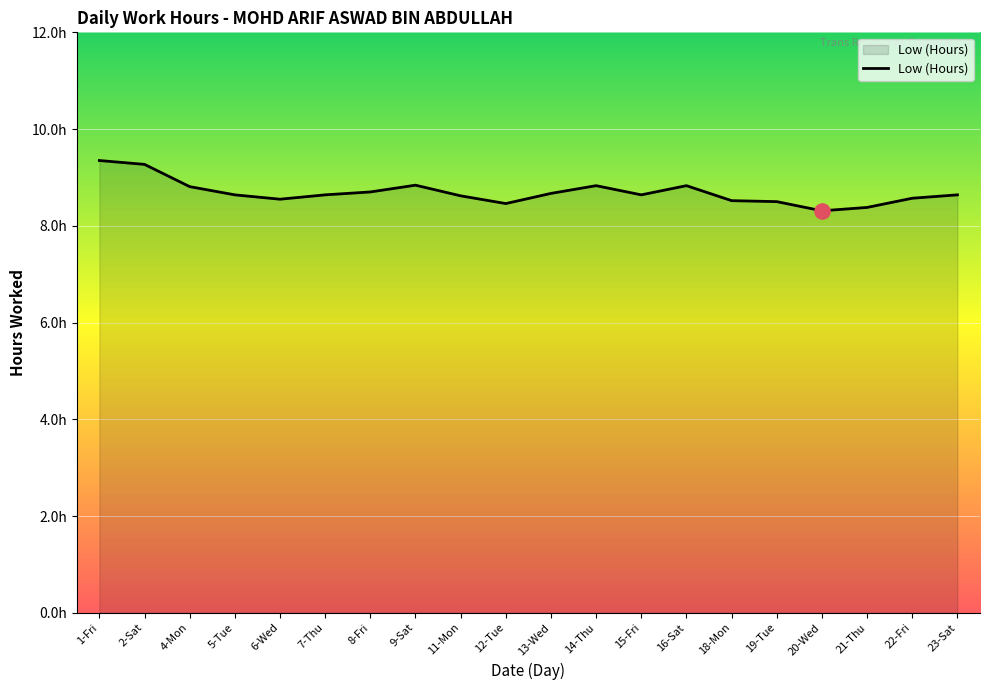

Approximately how many times larger is the value at 8-Fri compared to 9-Sat?

1.0